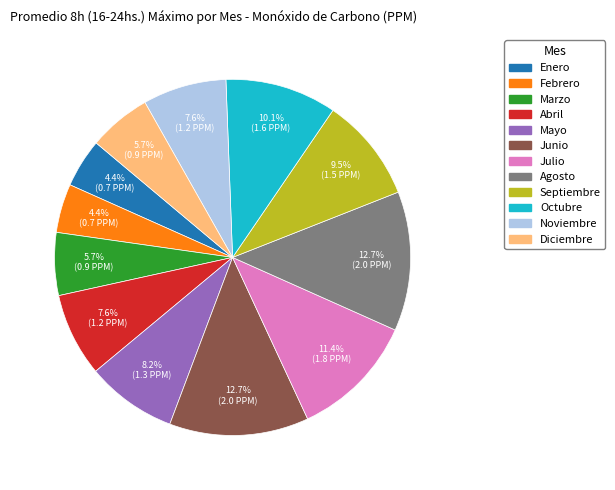

Does Abril represent more than half of the total?

No